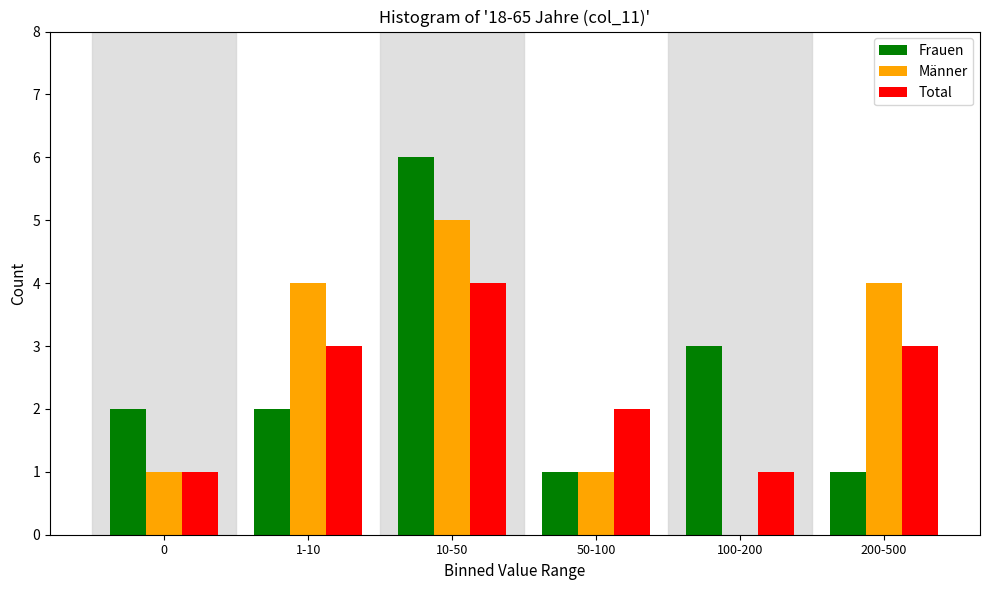

Reading left to right, what are all the values shown in this chart?

Frauen: 0=2	1-10=2	10-50=6	50-100=1	100-200=3	200-500=1
Männer: 0=1	1-10=4	10-50=5	50-100=1	100-200=0	200-500=4
Total: 0=1	1-10=3	10-50=4	50-100=2	100-200=1	200-500=3